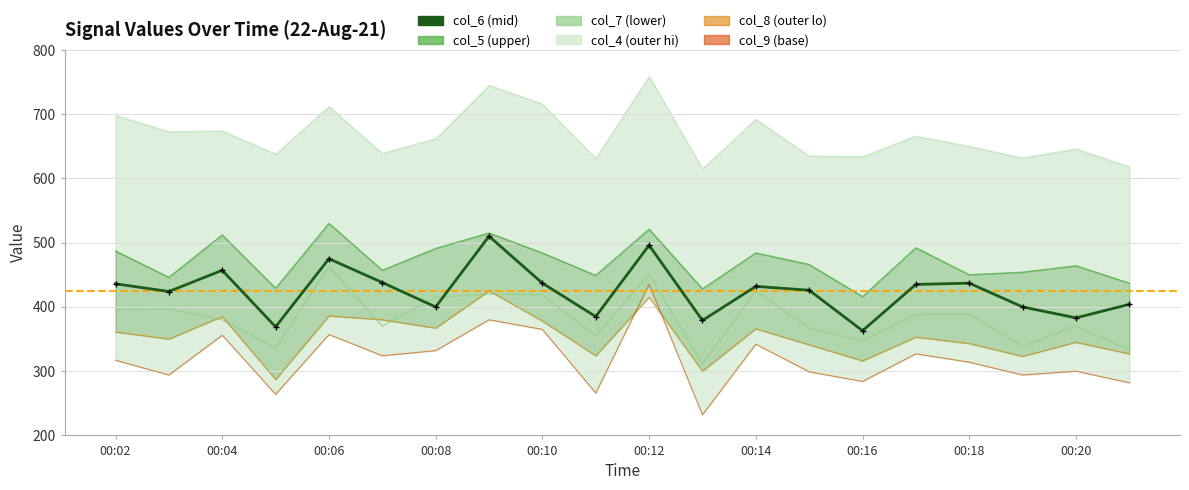

How many lines are shown in the chart?

6